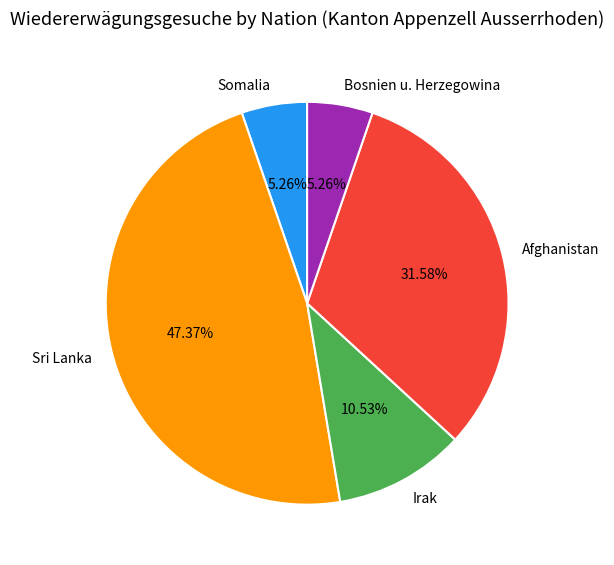

To the nearest percent, what percentage of the pie is Somalia?

5%